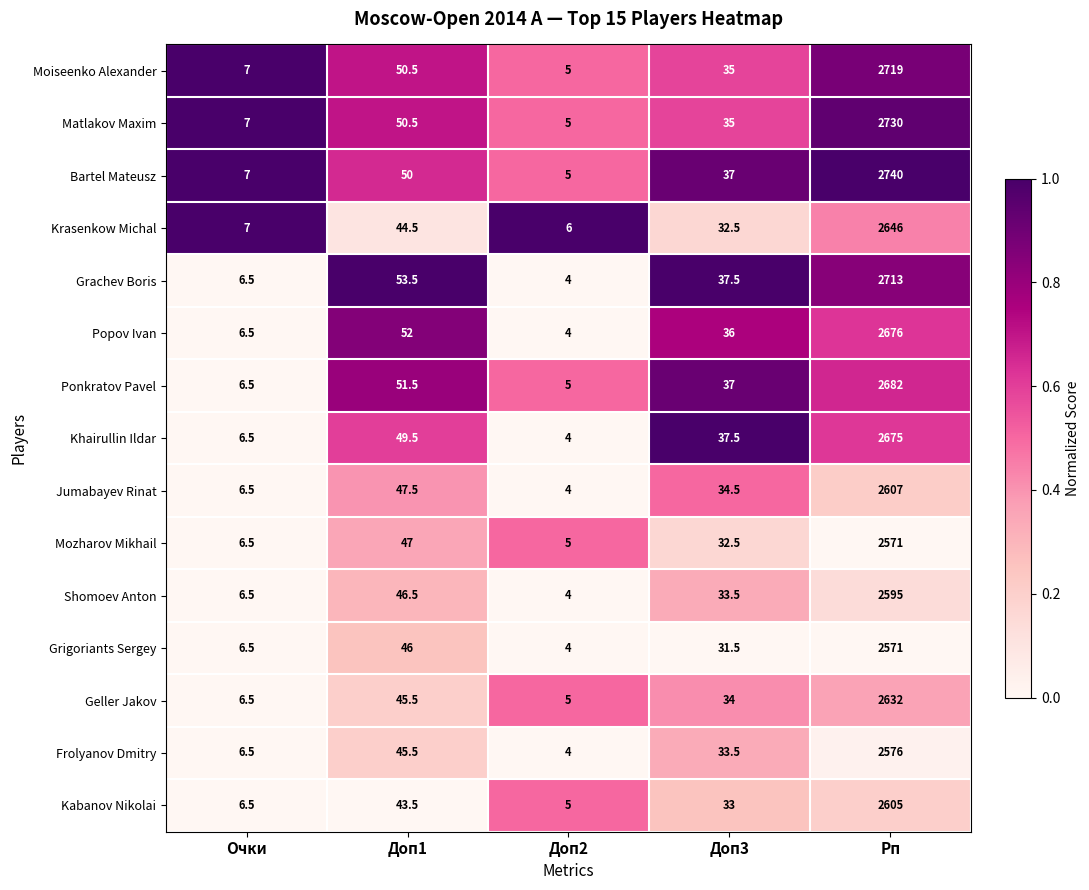

At which category does the chart reach its peak across all series?

Рп